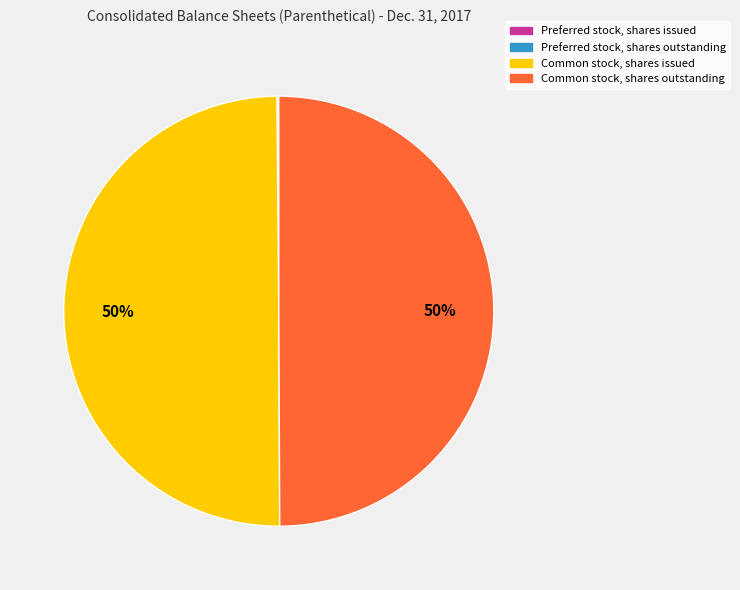

To the nearest percent, what is the difference between the largest and smallest slice percentages?

50%